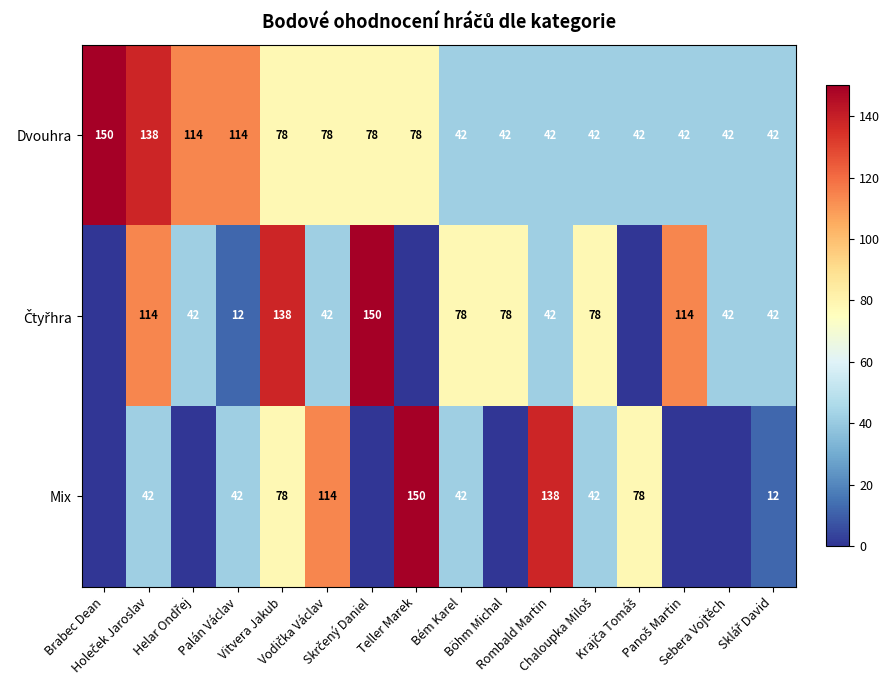

At which category does the chart reach its peak across all series?

Brabec Dean